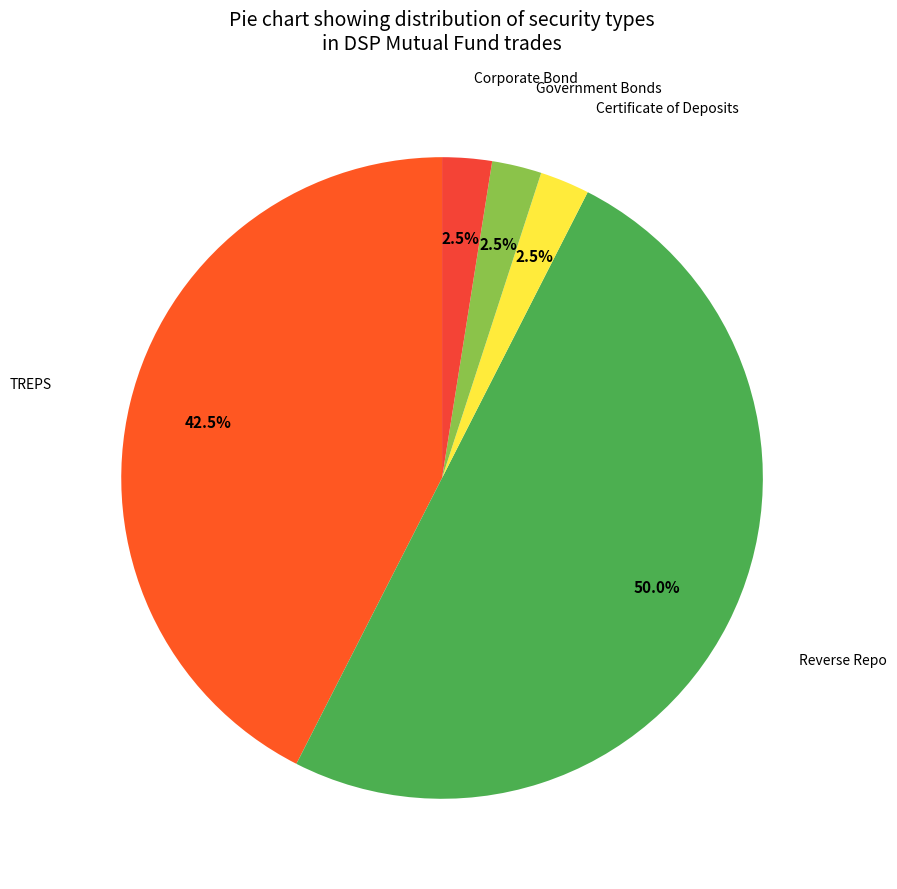

How many slices are in this pie chart?

5